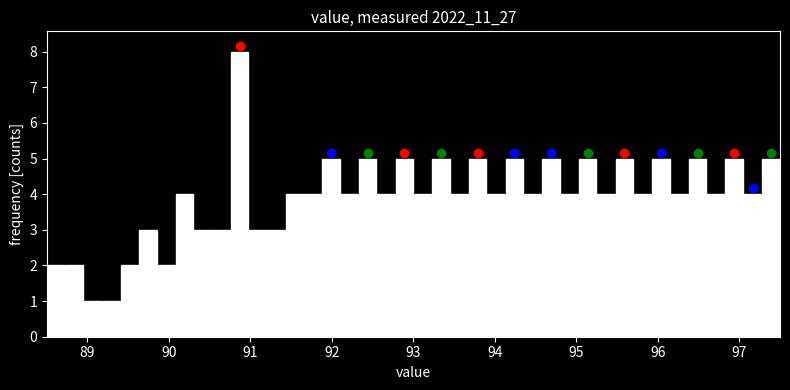

Around what value on the x-axis is the tallest bar? Give the approximate position of its centre, as read against the axis.

90.9